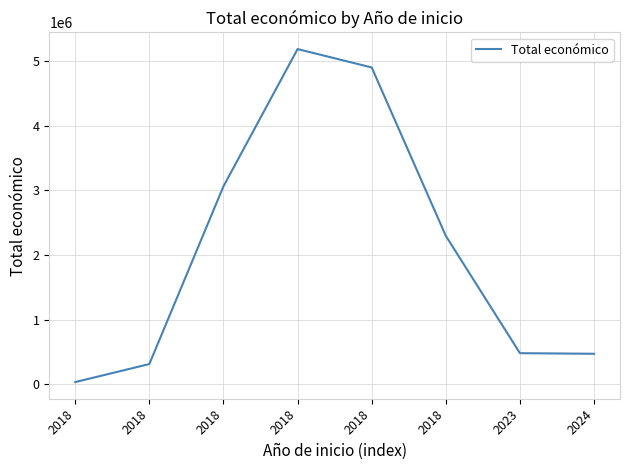

What is the value of the 7th point from the left?

479882